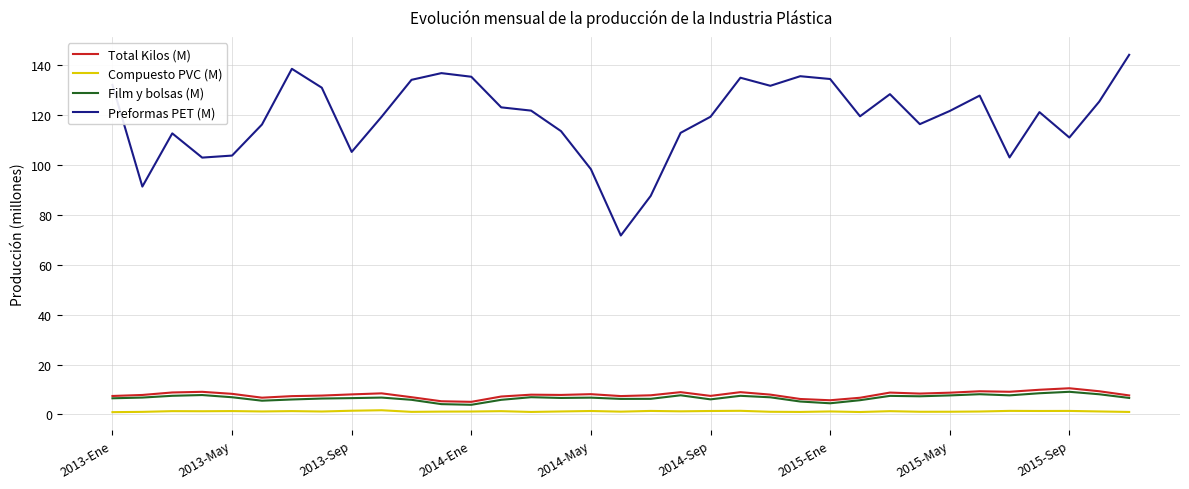

What is the difference between the second highest and minimum values in the Compuesto PVC (M) series?

0.6